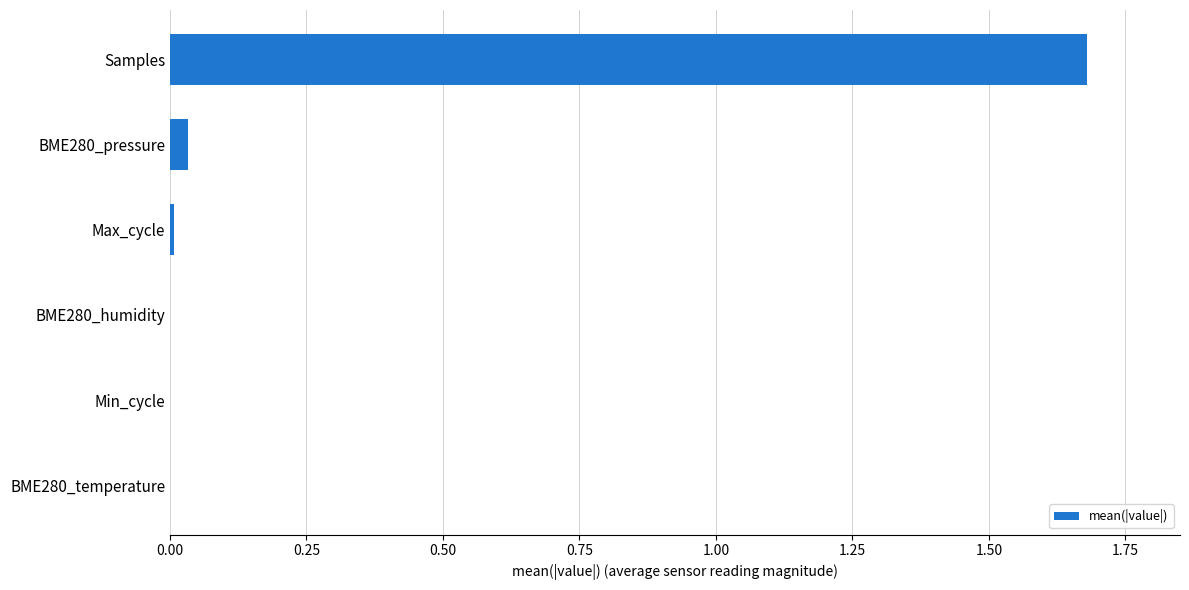

The value at BME280_pressure is 0.1. True or false?

False